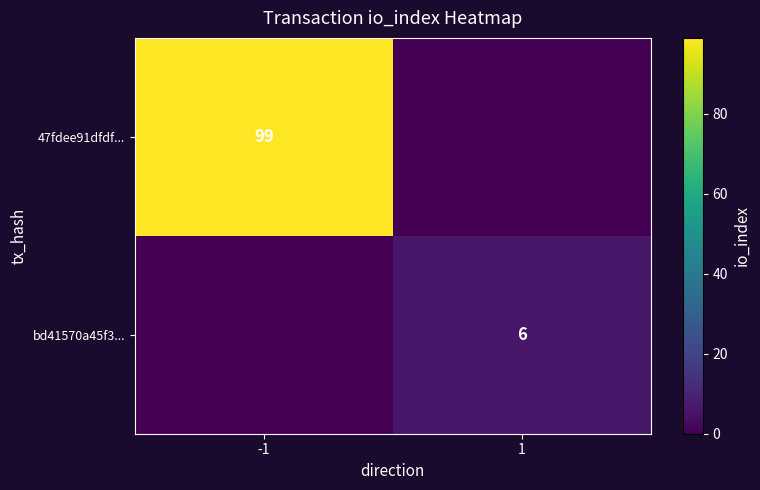

True or false: bd41570a45f3... has a value of 6 at 1.

True